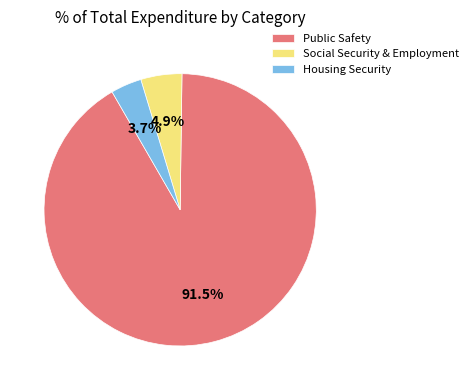

Which has a higher value, Social Security & Employment or Public Safety?

Public Safety